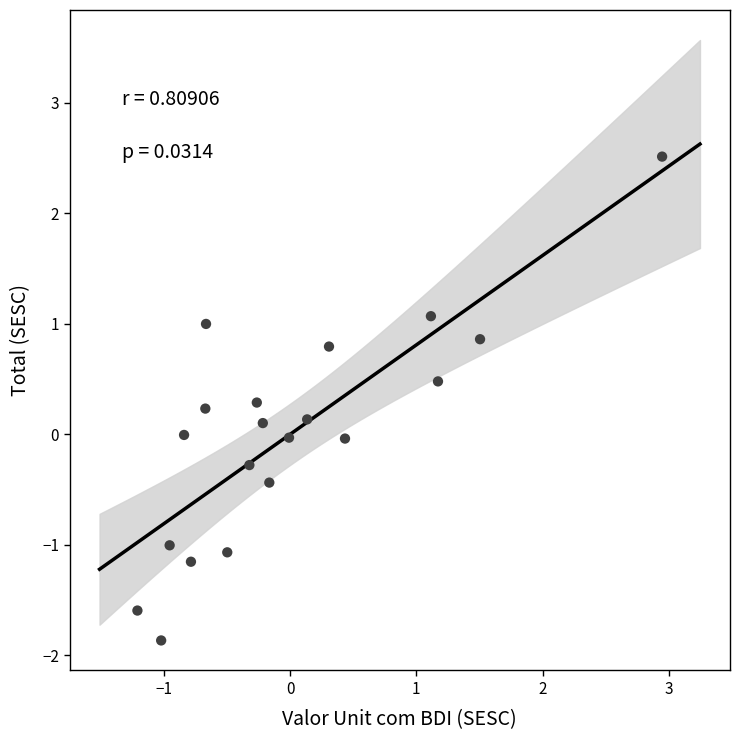

What is the range of X values (max minus min)?

4.2